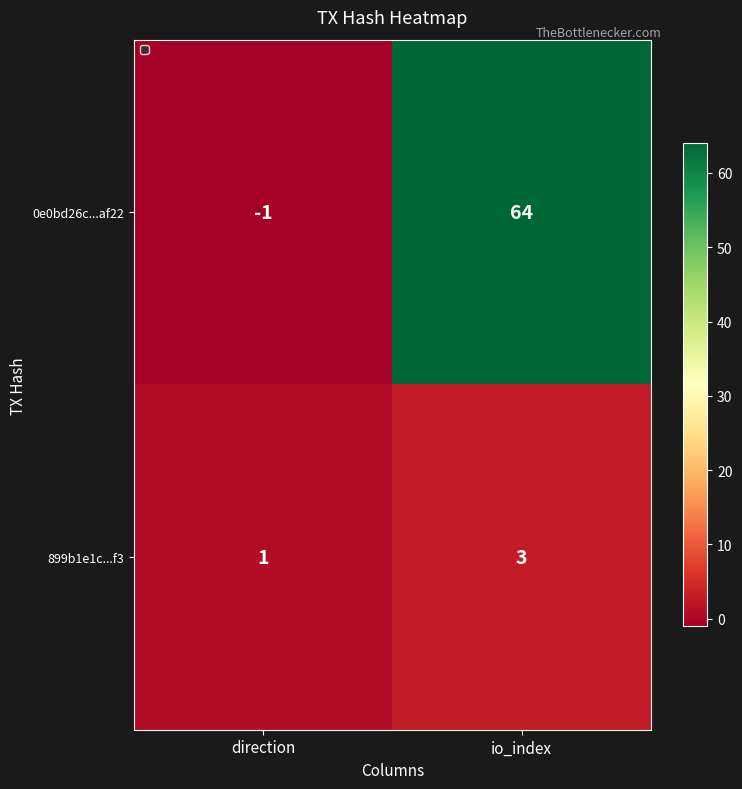

Reading left to right, list all the values displayed in this chart.

0e0bd26c...af22: direction=-1	io_index=64
899b1e1c...f3: direction=1	io_index=3